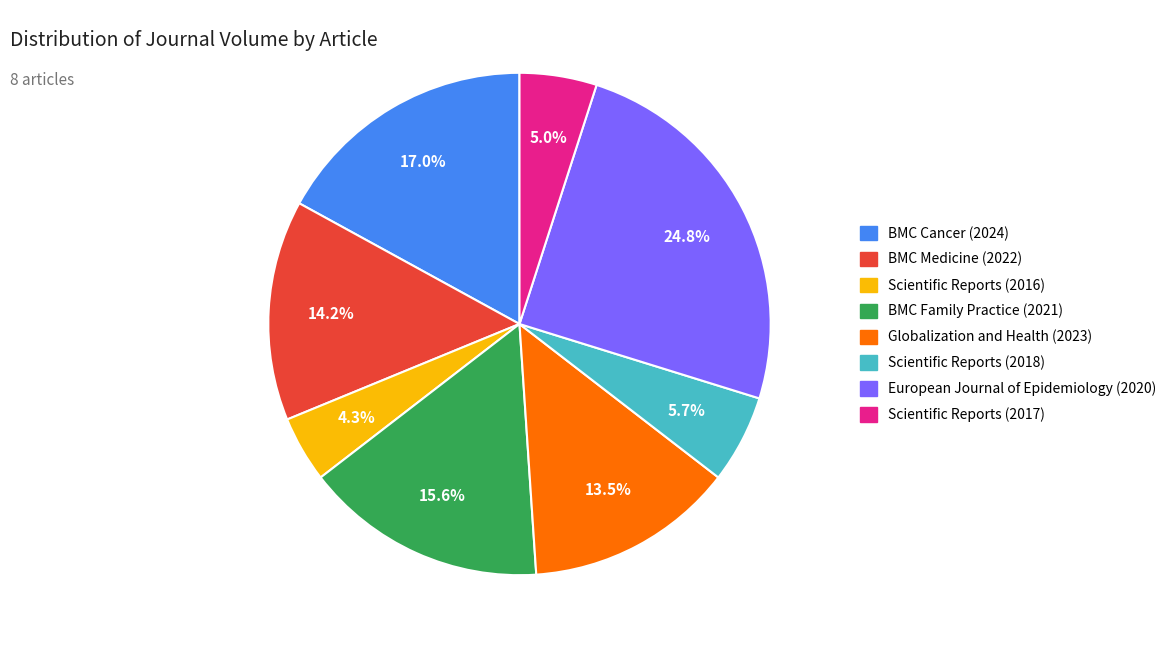

Is there any slice that represents more than half of the pie?

No